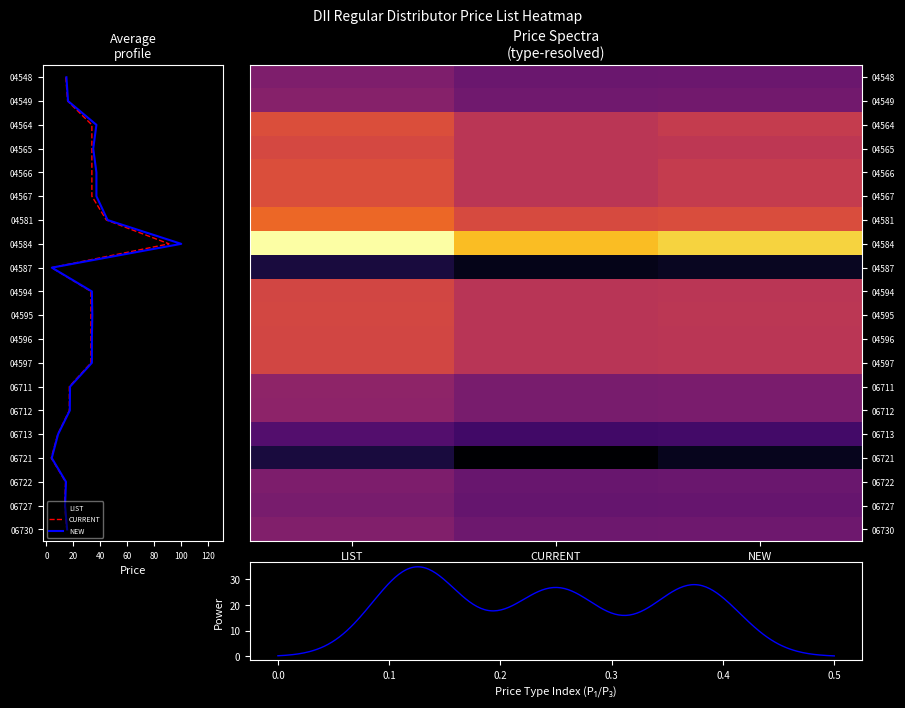

What is the sum of the 06713 values at NEW and CURRENT?

17.1